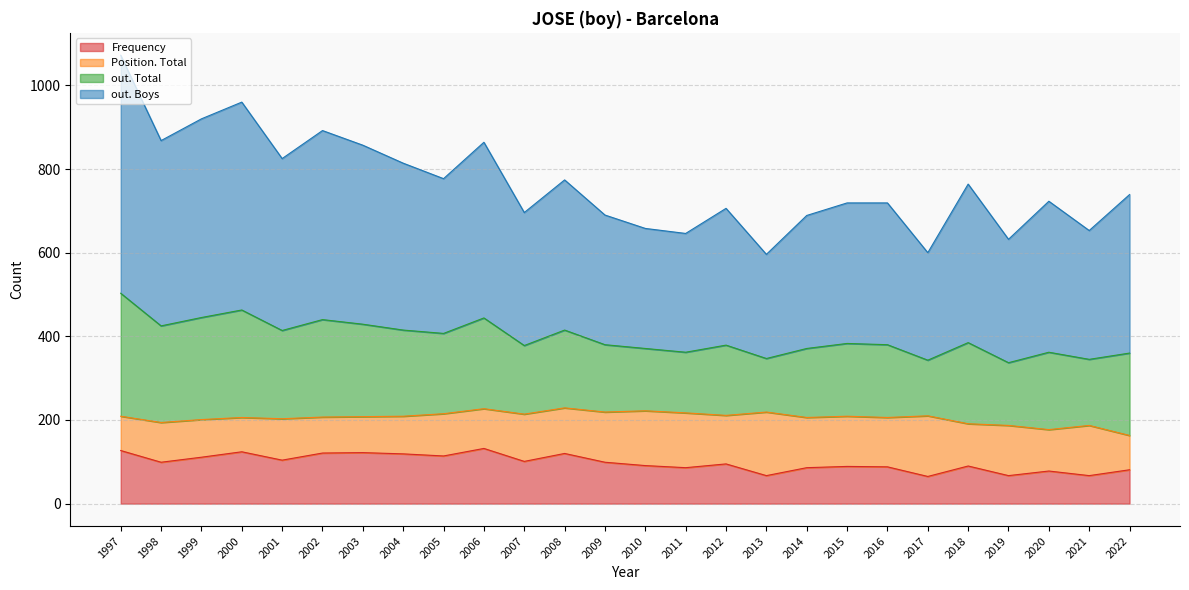

Which category has the highest value in the out. Total series?

1997